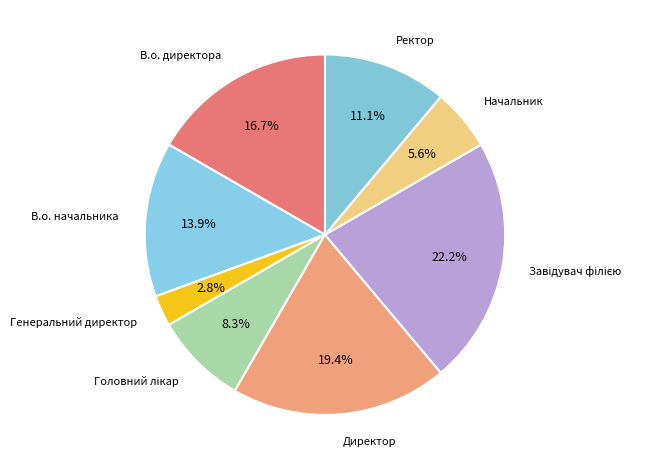

Which category has the smallest portion of the pie?

Генеральний директор